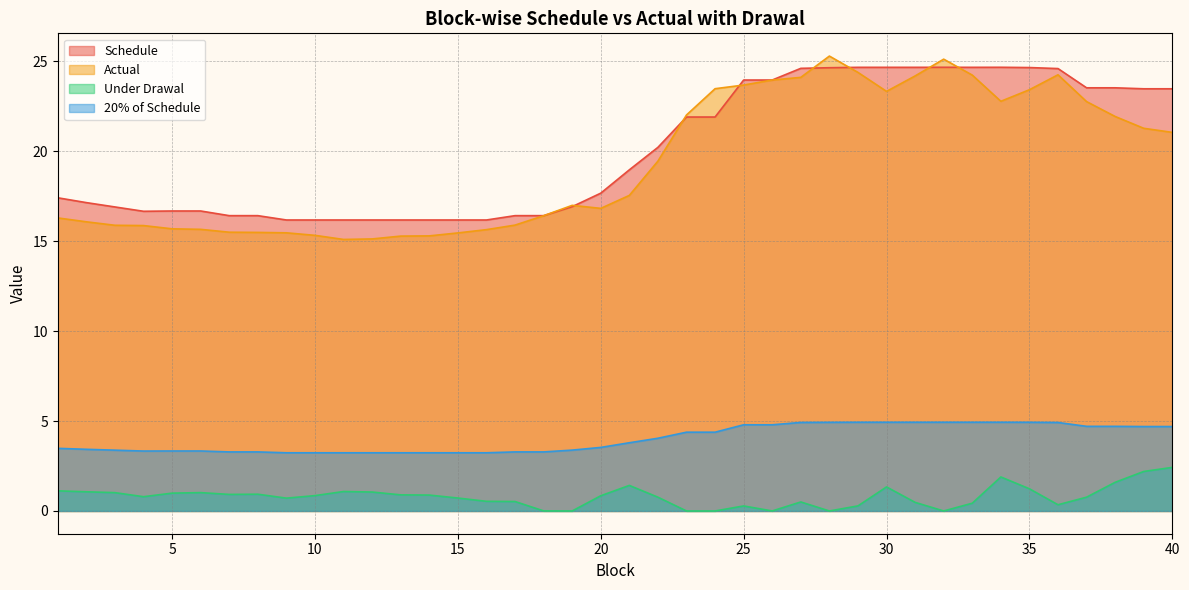

Does the chart have visible grid lines?

Yes